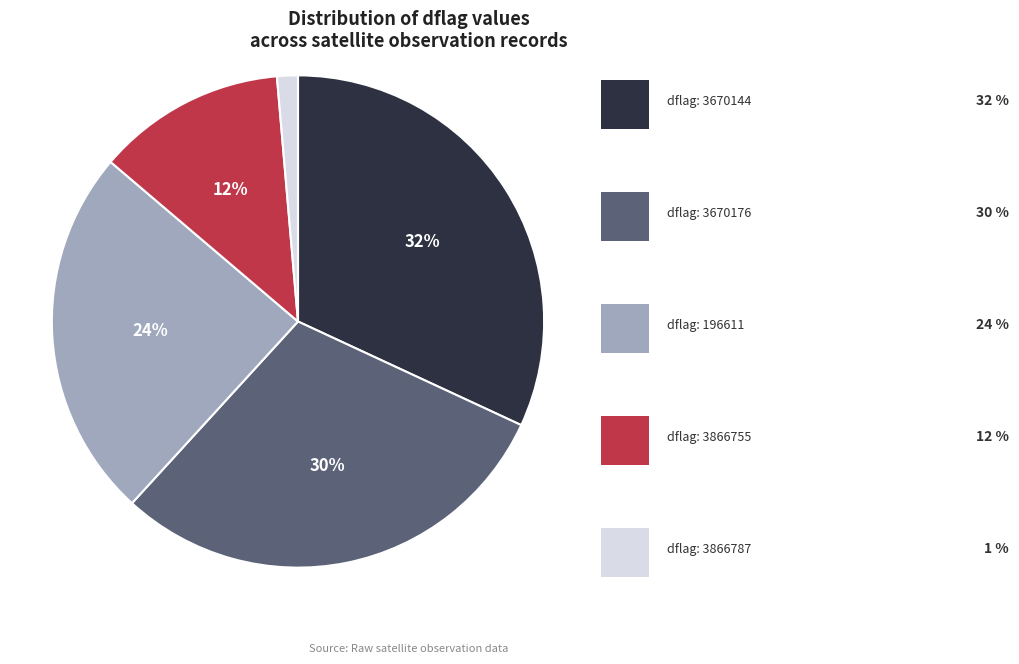

Is there any slice that represents more than half of the pie?

No